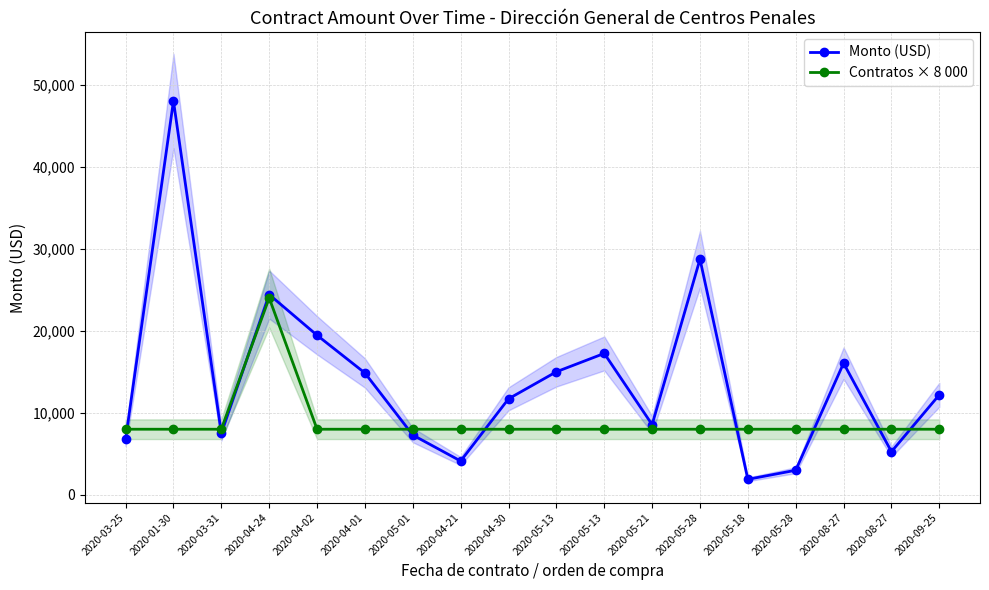

True or false: Monto (USD) has more than 0 points higher than both neighbors.

True